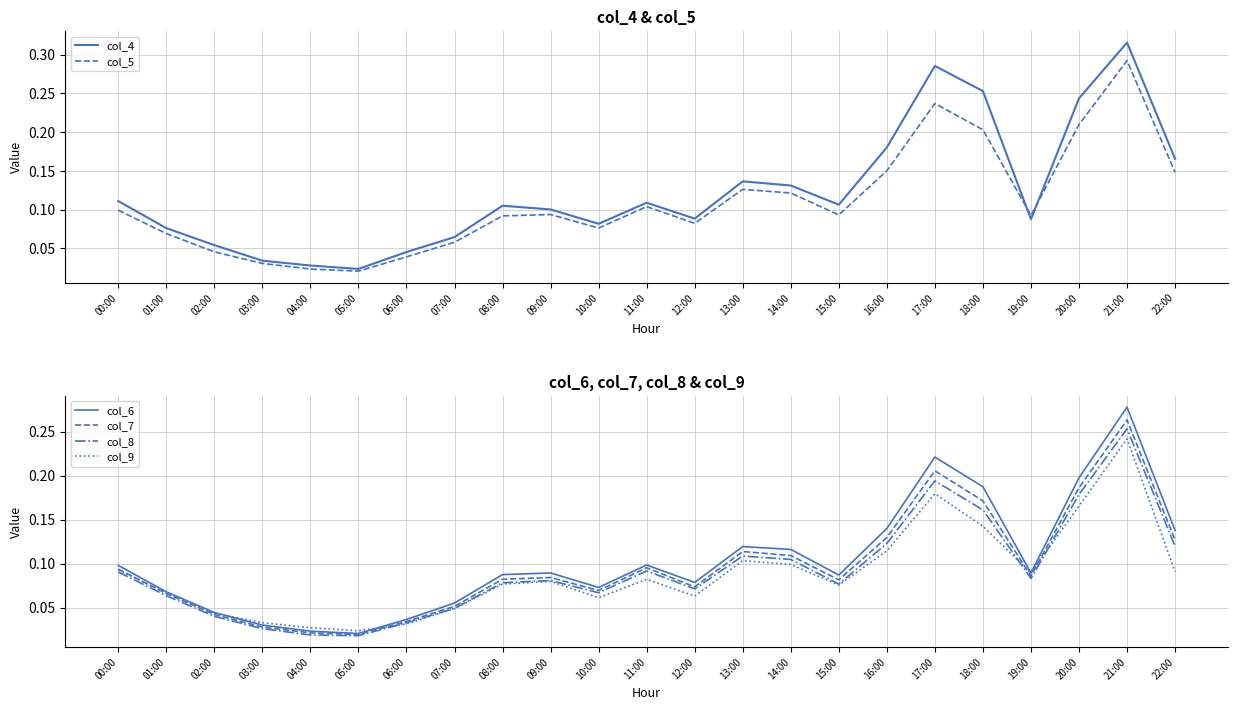

Rank the series at 16:00 from lowest to highest value.

col_9, col_8, col_7, col_6, col_5, col_4